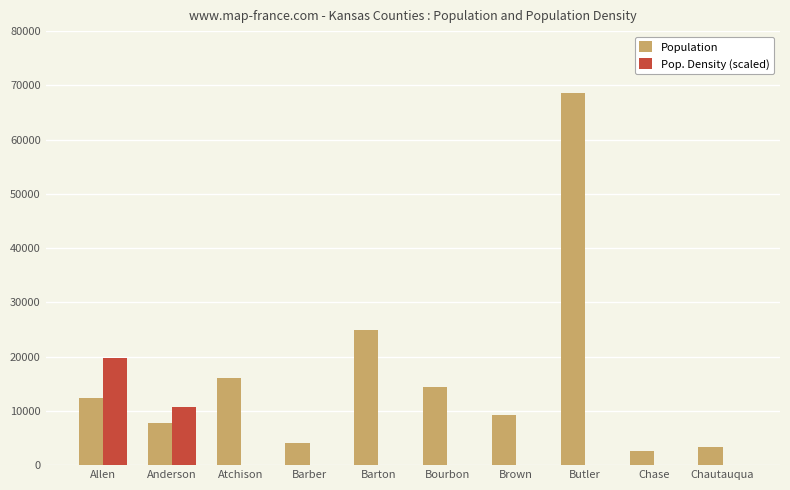

Reading right to left, list all the values displayed in this chart.

Population: 3347	2579	68632	9250	14408	24899	4071	16016	7838	12412
Pop. Density (scaled): 0	0	0	0	0	0	0	0	10800	19840